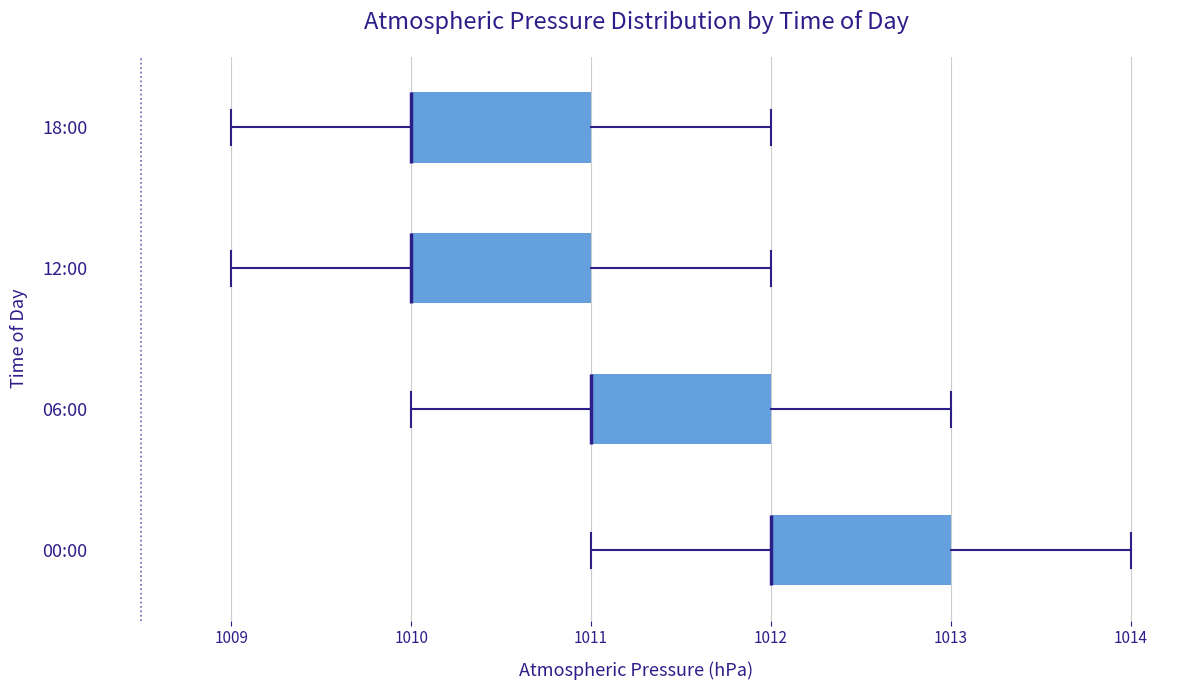

Where is the left edge of the box for 06:00 on the x-axis? The values are not printed on the chart, so give them approximately, as read against the axis.

1011